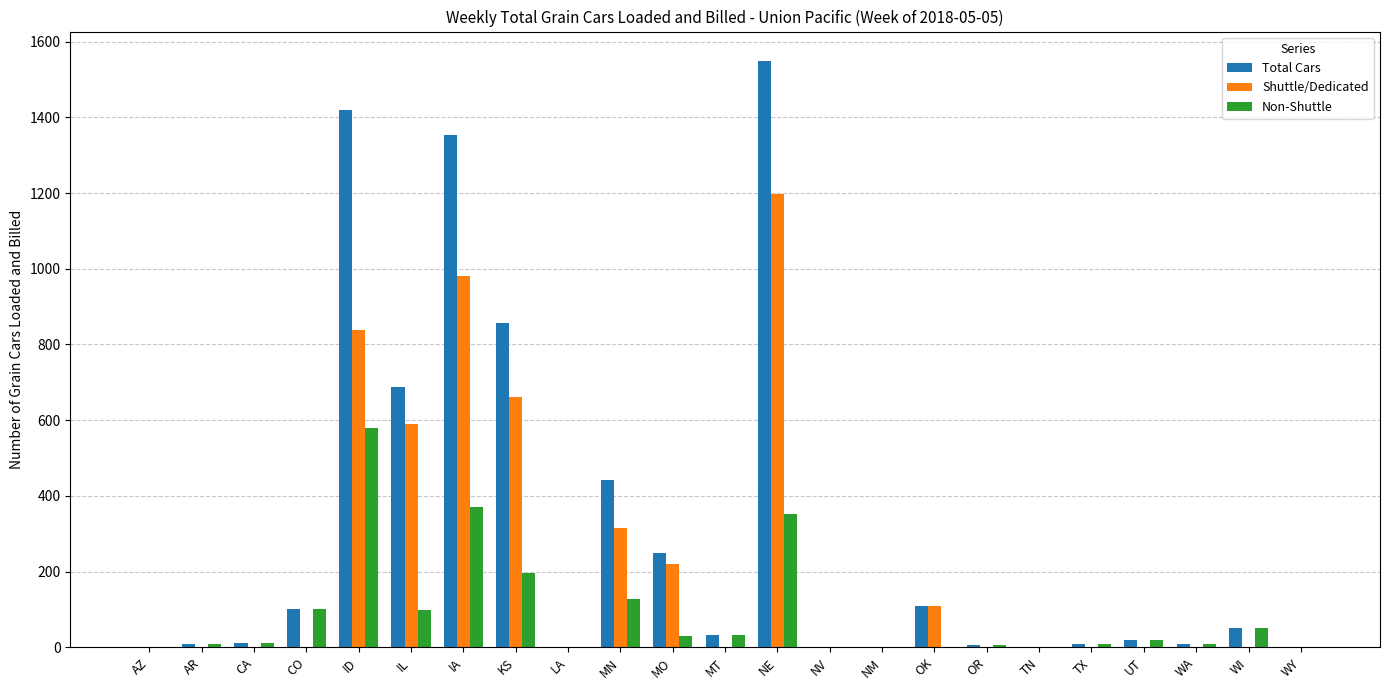

What is the maximum value shown in the chart?

1549